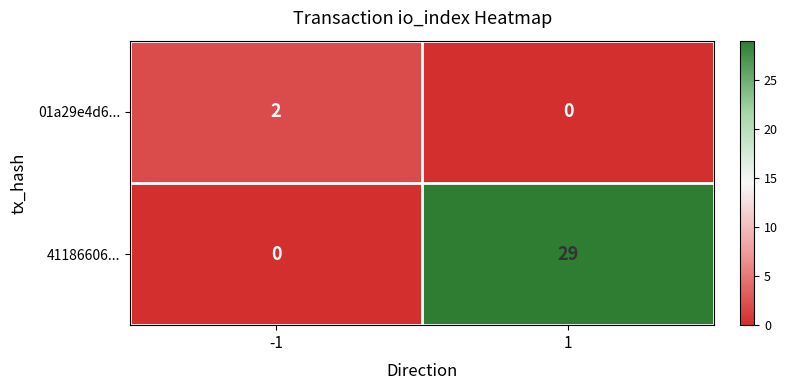

Which series has the largest range (max minus min)?

41186606...